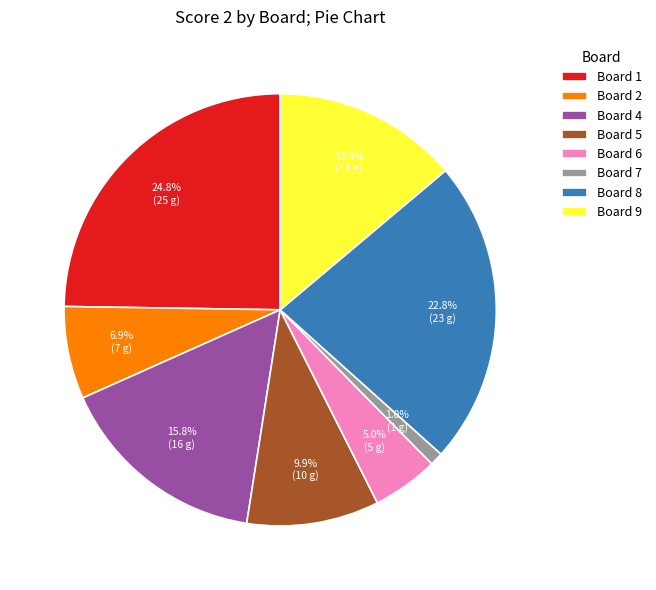

How much of the chart is everything except Board 9?

86.1%